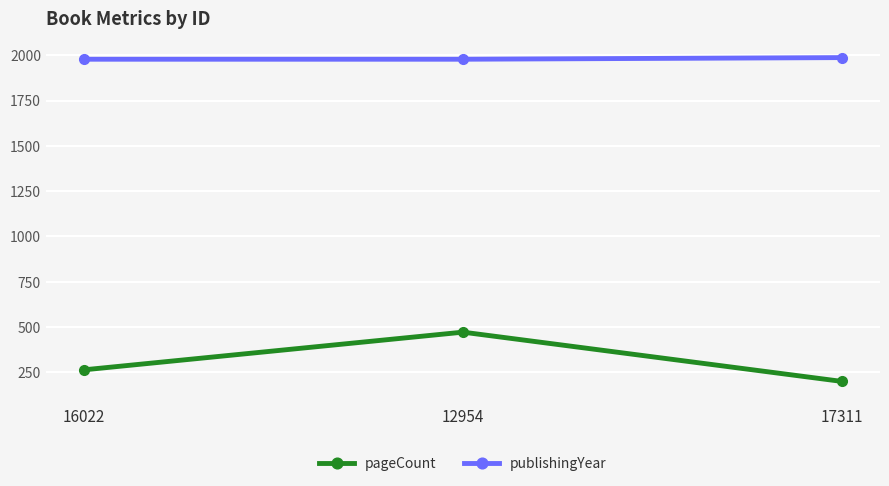

What is the label of the 3rd point from the right?

16022